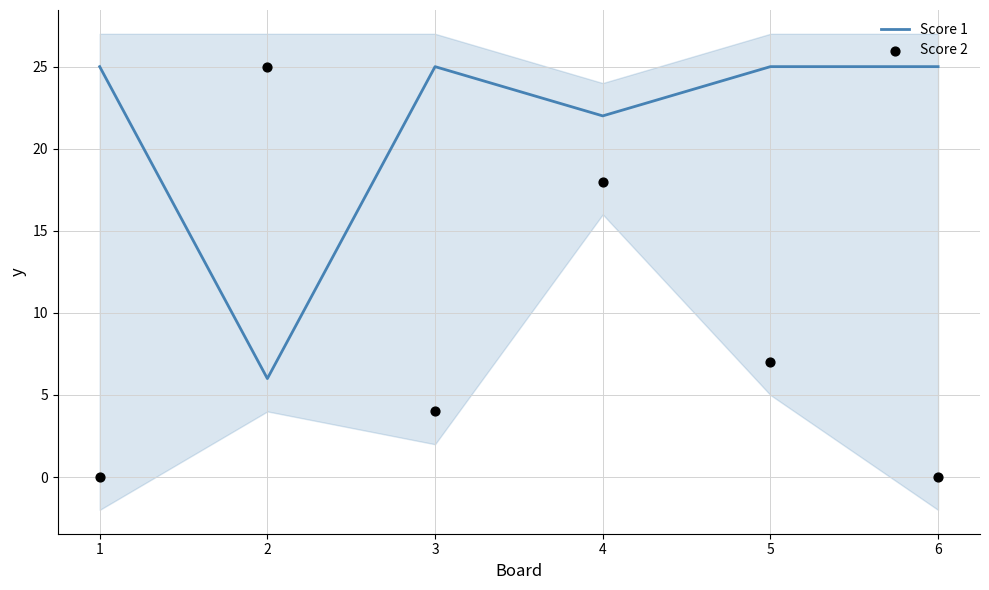

What are all the series names shown in the legend?

Score 1, Score 2